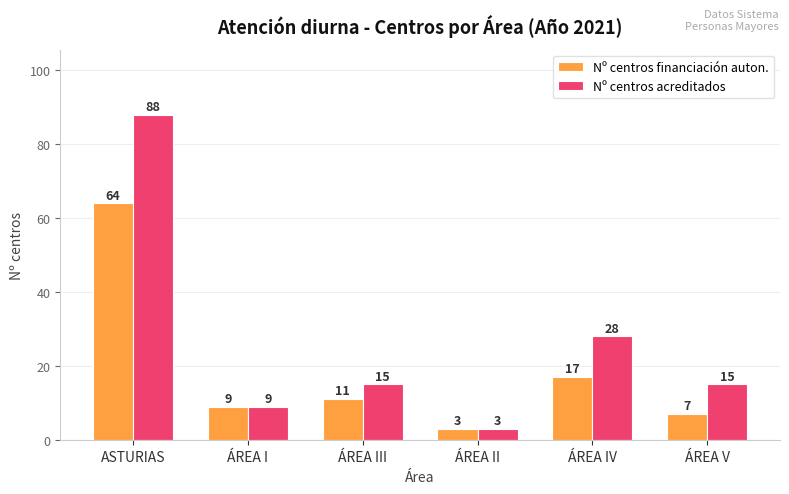

Is it true that Nº centros acreditados equals 88 at ASTURIAS?

True